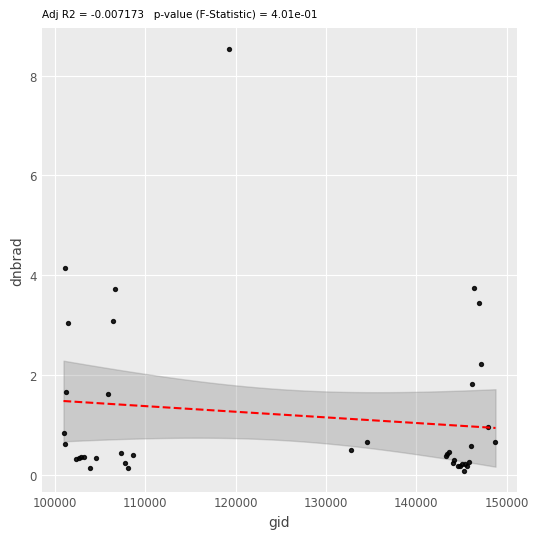

What Y value in the scatter plot is closest to 4?

4.2